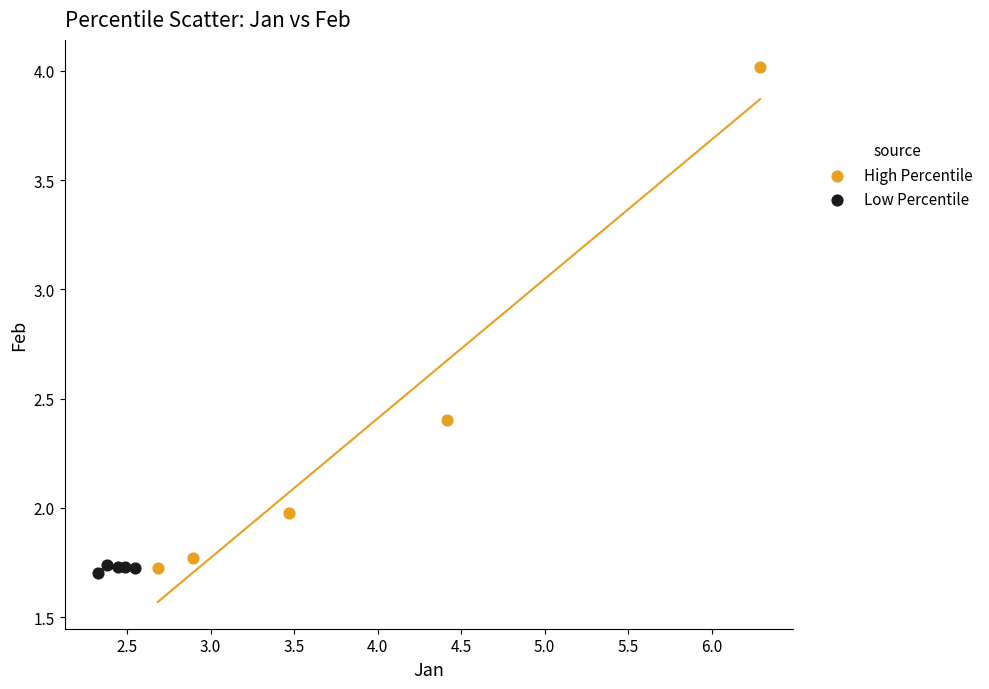

Which series has the largest Y range (max minus min)?

High Percentile